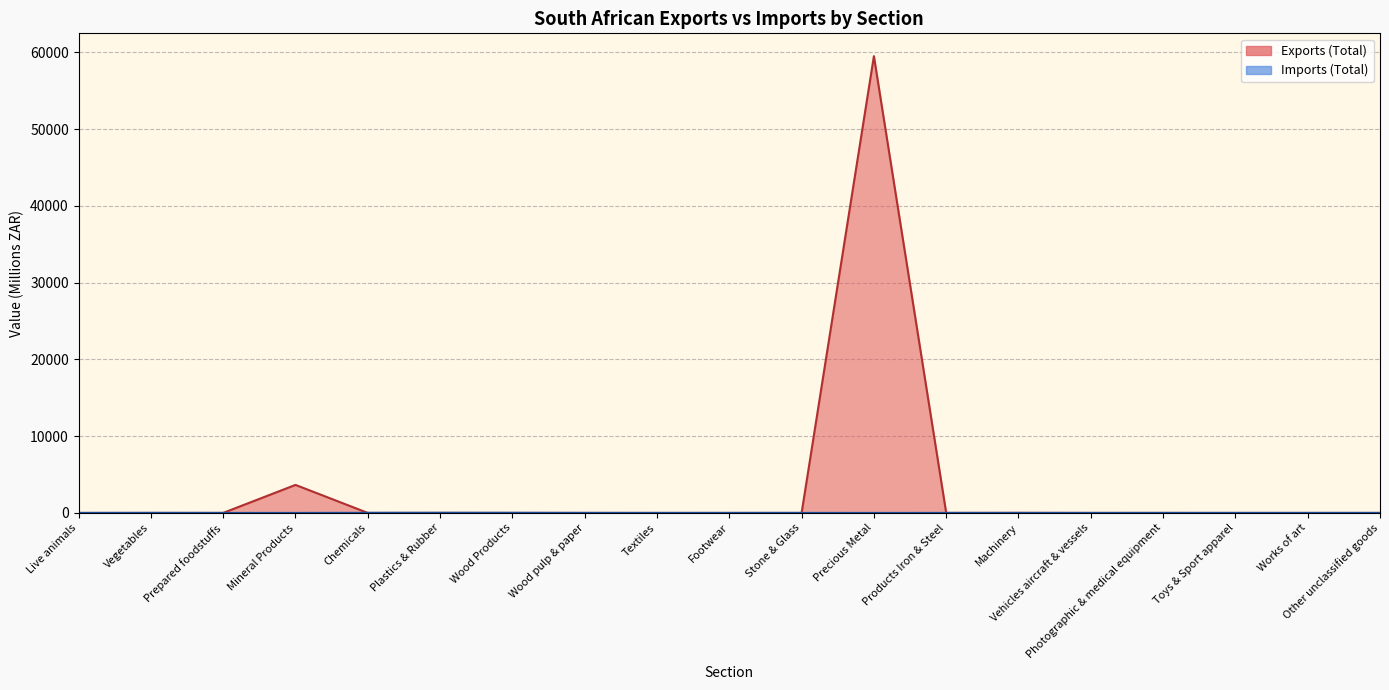

True or false: Exports (Total) has more than 1 interior local peaks.

True